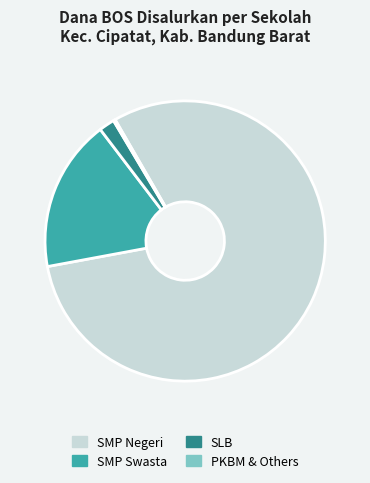

What is the largest slice in the pie chart?

SMP Negeri